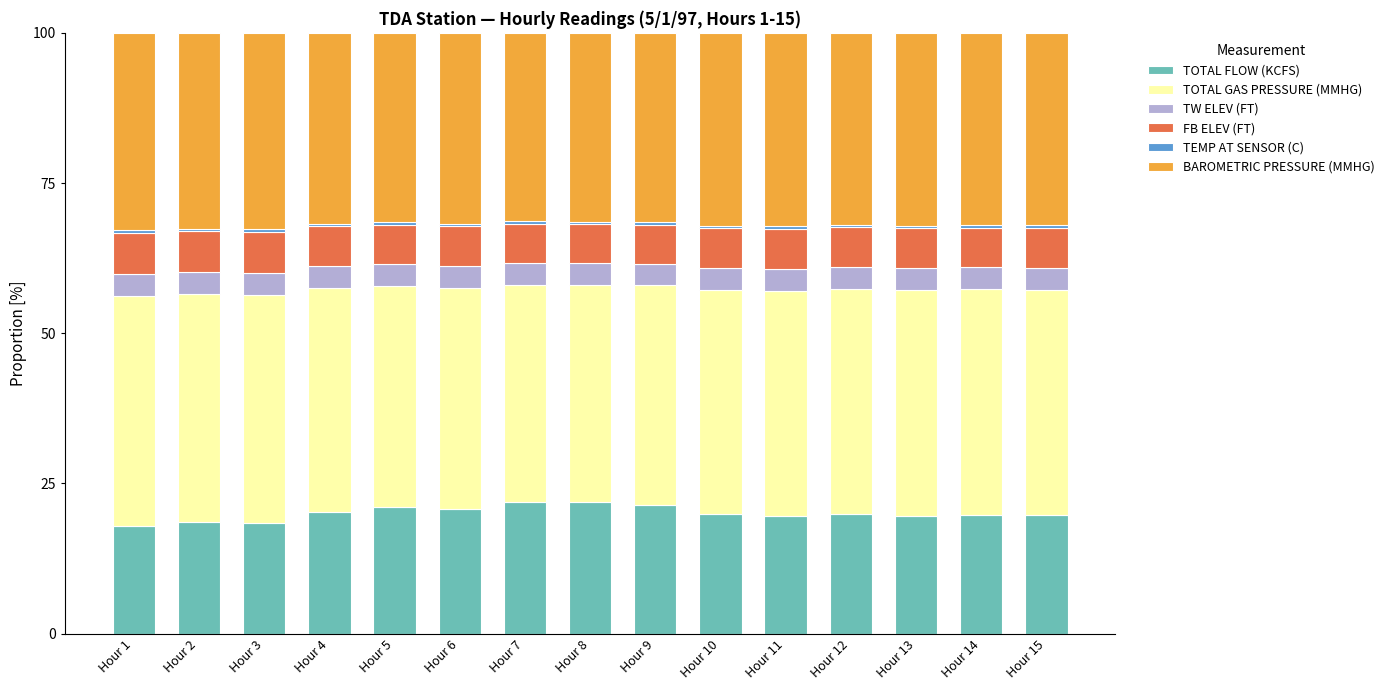

How many distinct data groups are displayed?

6